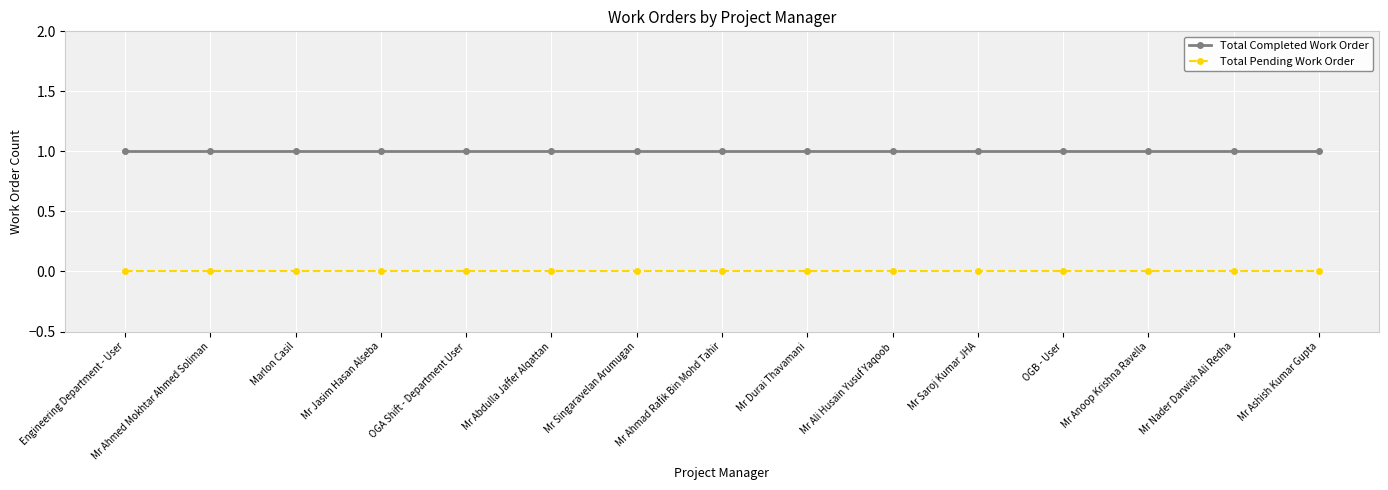

How many lines are shown in the chart?

2